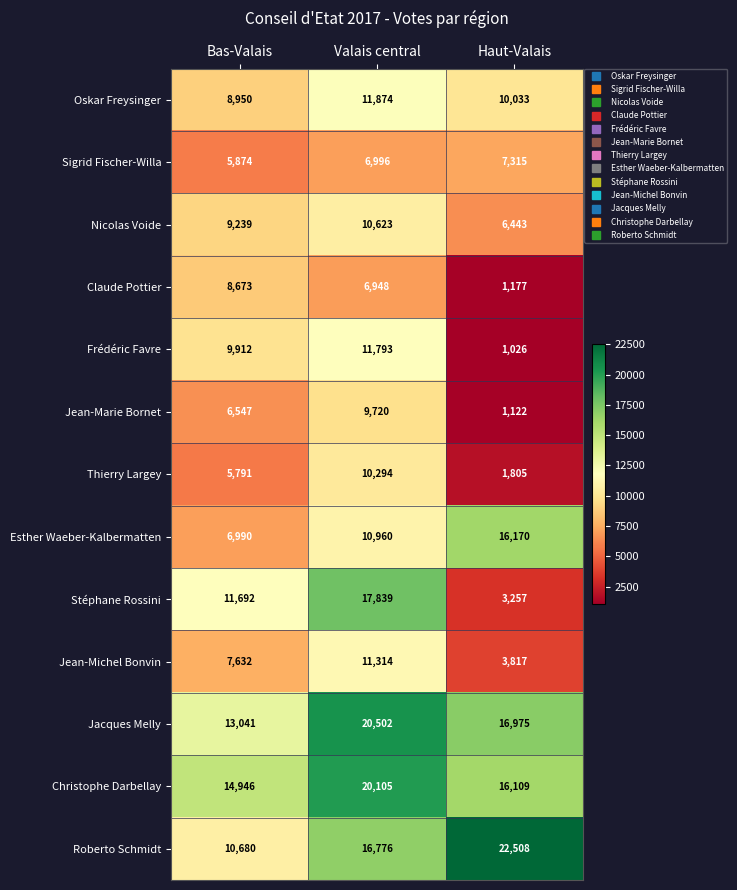

What is the sum of all Oskar Freysinger values?

30857